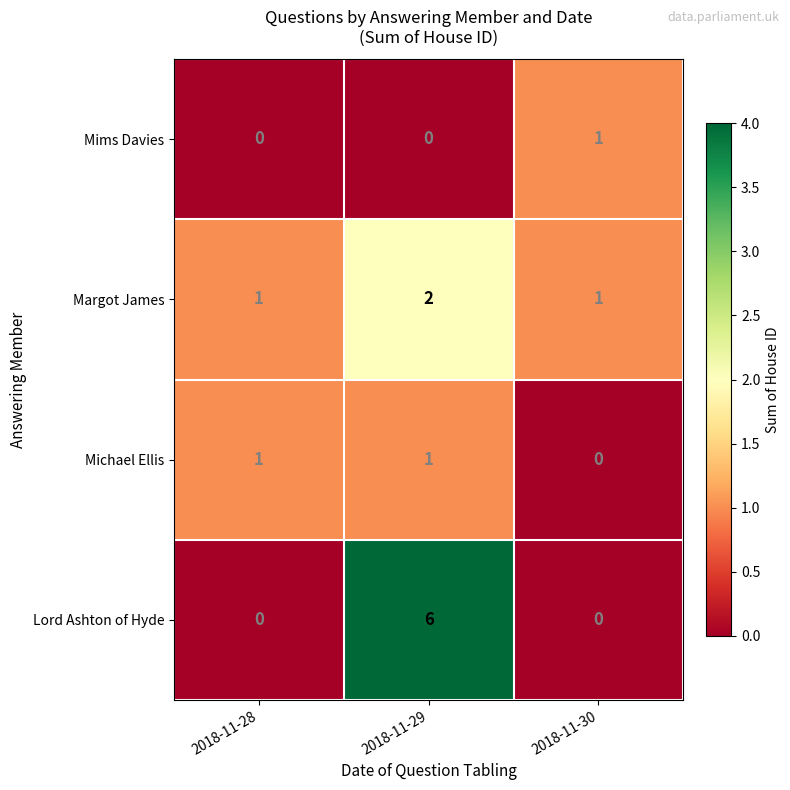

What is the maximum value shown in the chart?

6